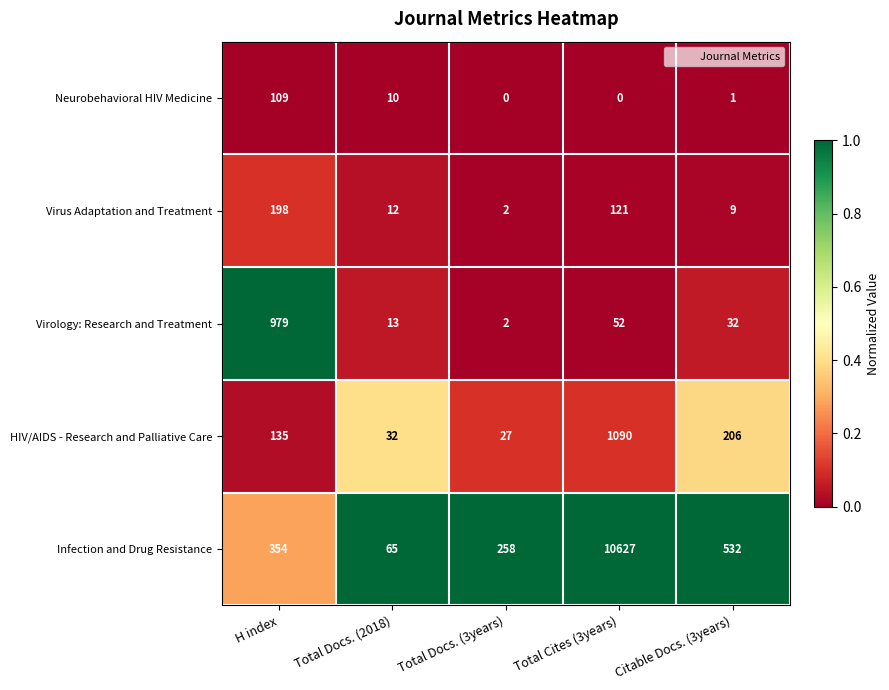

What is the sum of the Virology: Research and Treatment values at Citable Docs. (3years) and H index?

1011